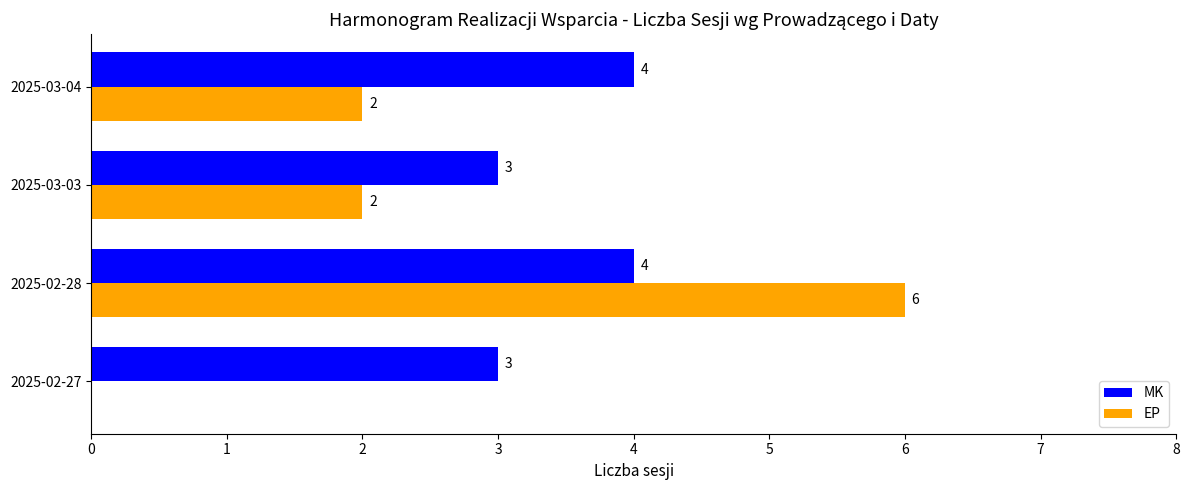

Is it true that MK equals 2 at 2025-02-28?

False